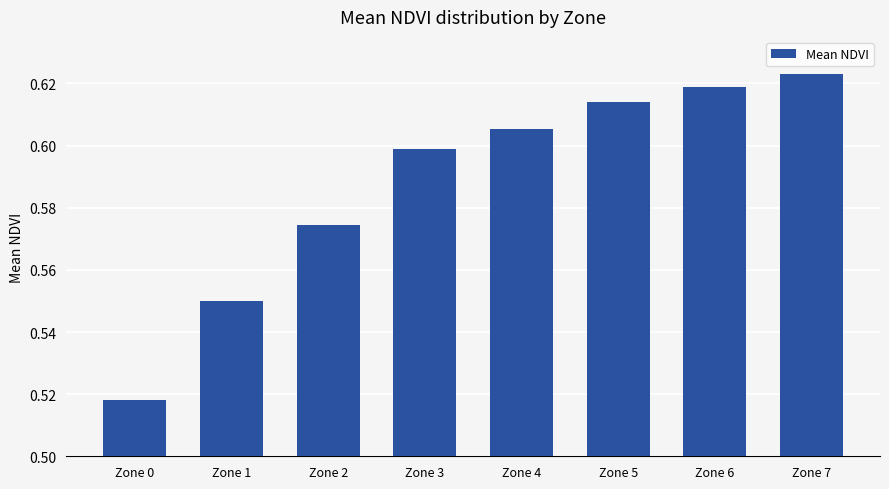

At which category does the chart reach its minimum across all series?

Zone 0